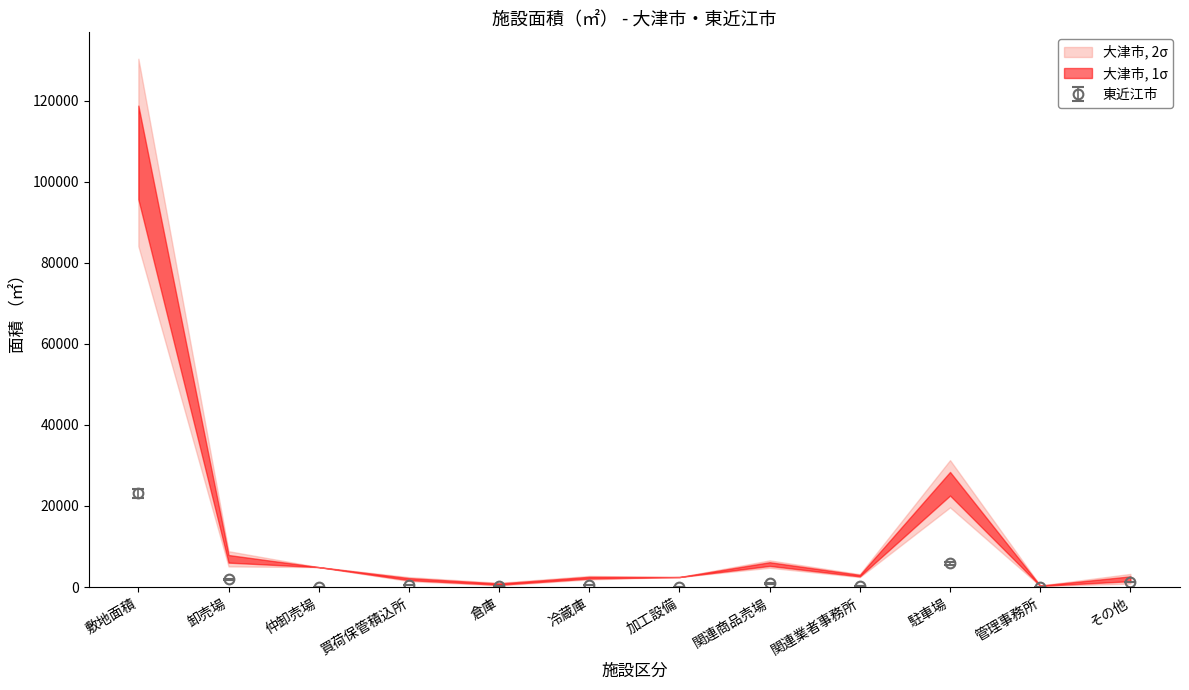

At which label is 東近江市 closest to 11561?

駐車場